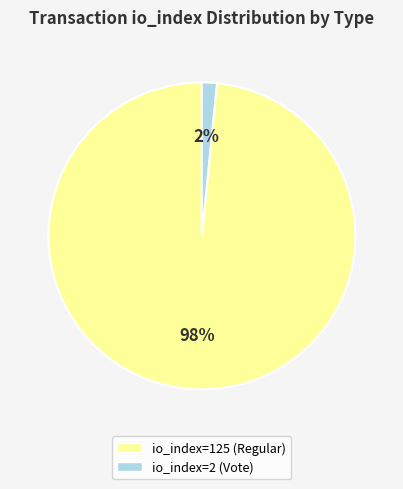

To the nearest percent, what is the average slice percentage?

50%